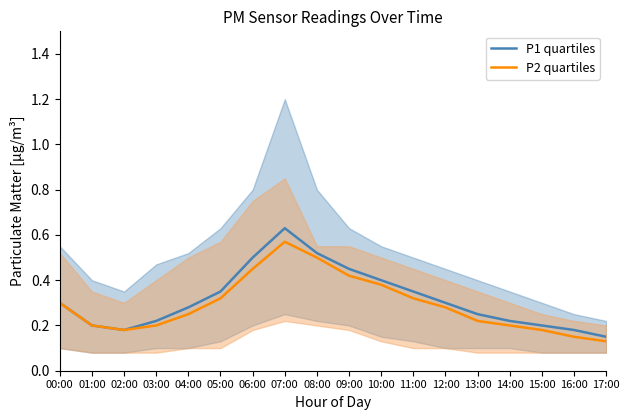

Where is the first local maximum for P2 quartiles?

07:00